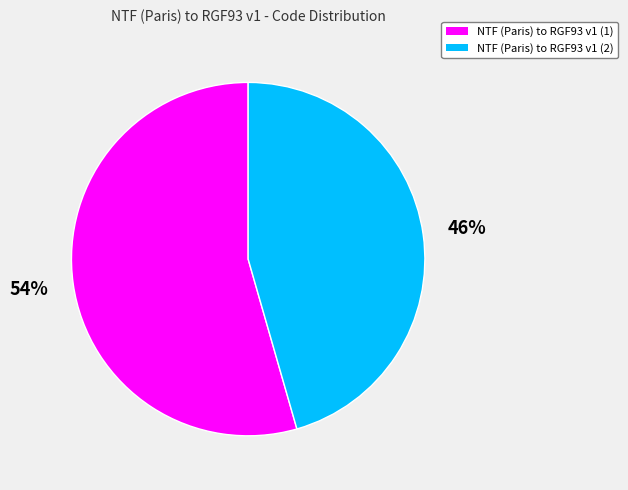

Which category has the biggest portion of the pie?

NTF (Paris) to RGF93 v1 (1)